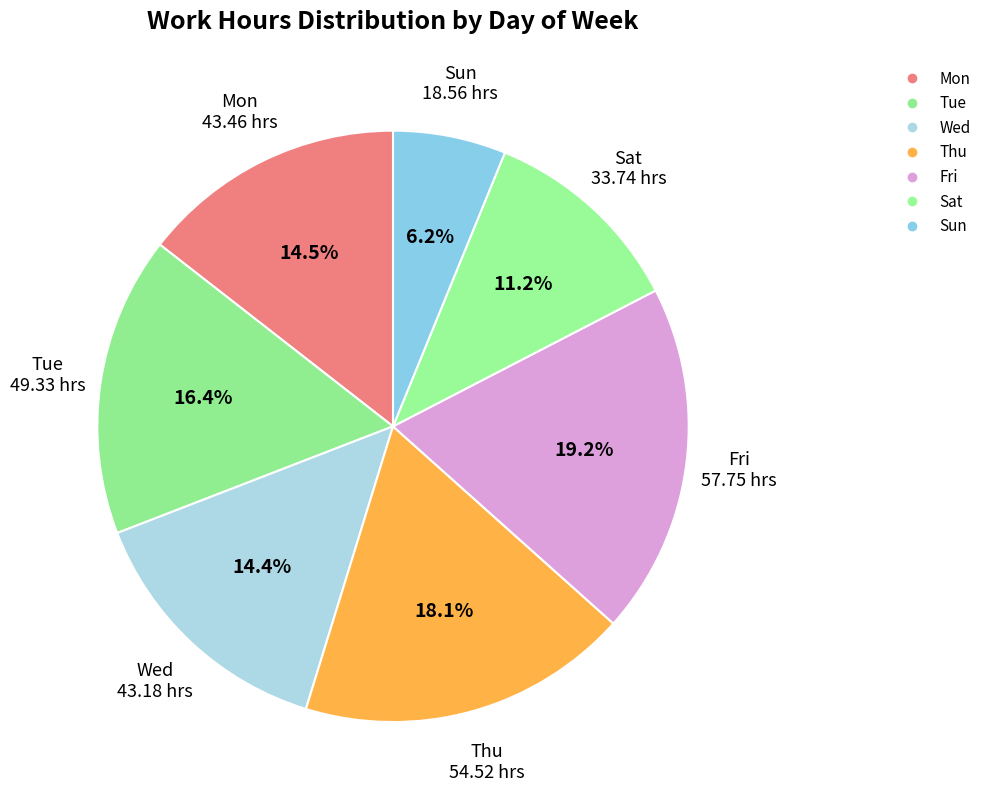

How many slices are in this pie chart?

7